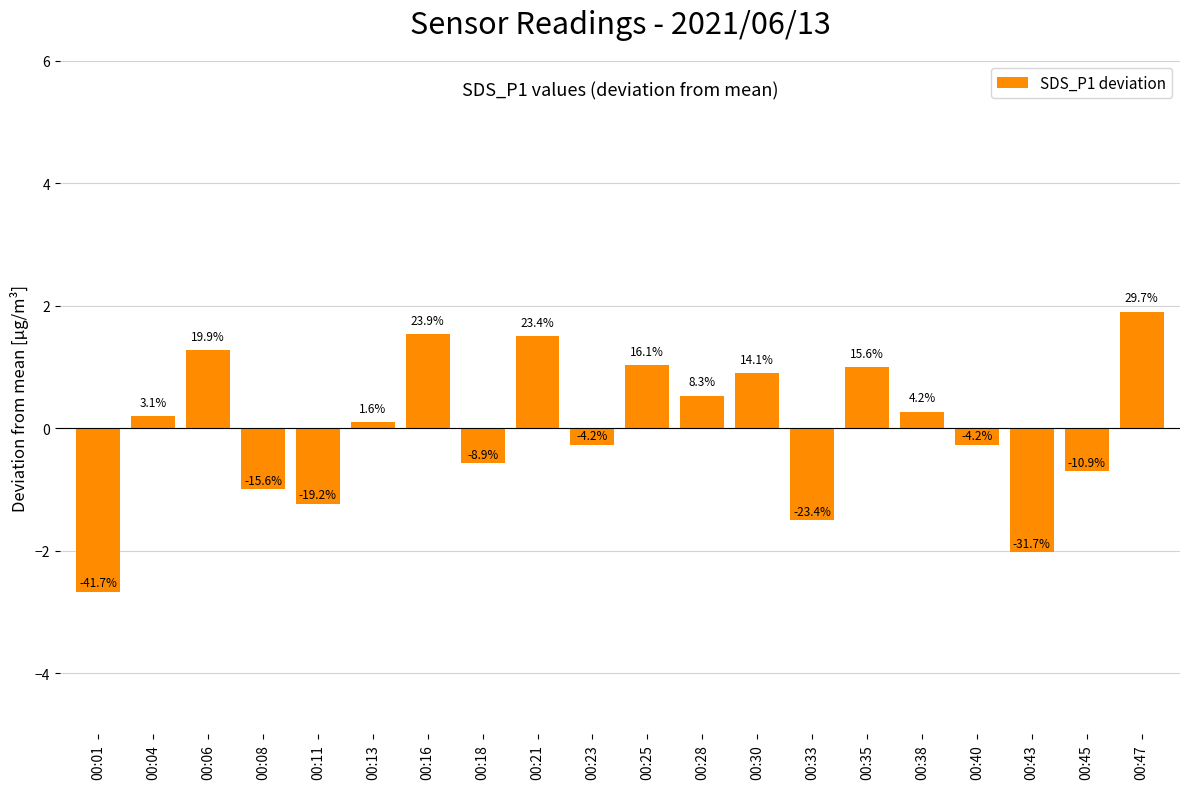

Which category has the lowest value across all series?

00:01